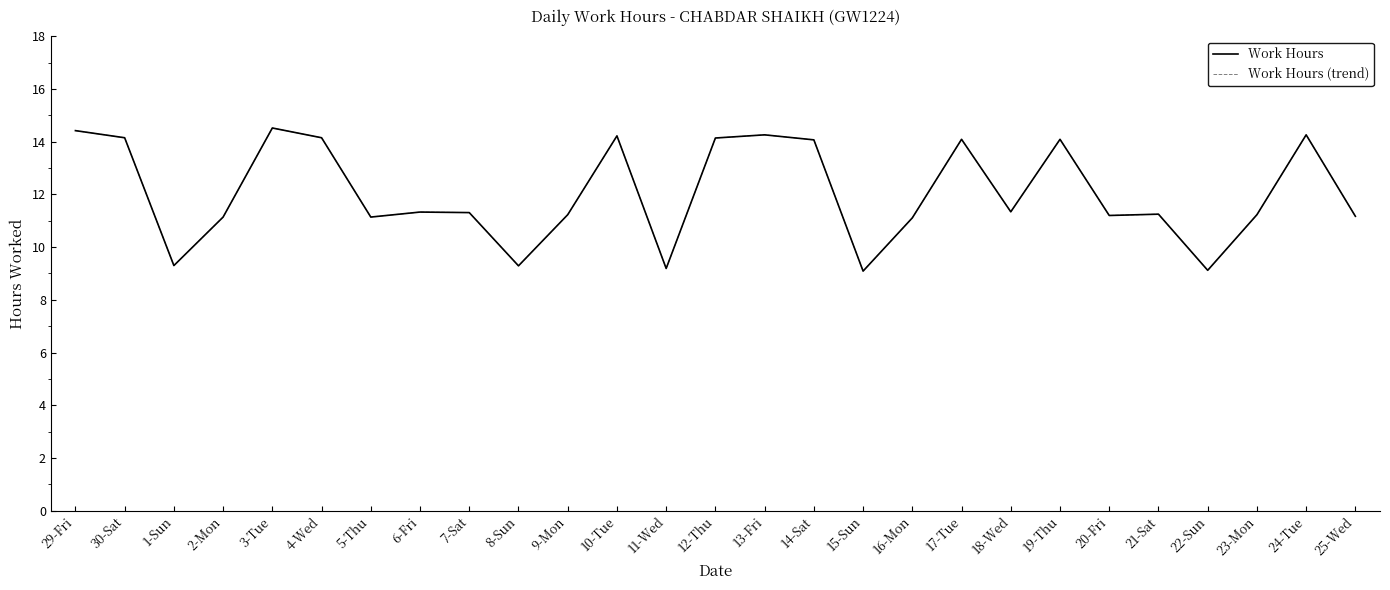

The Work Hours (trend) series shows 9.1 at 15-Sun. True or false?

True